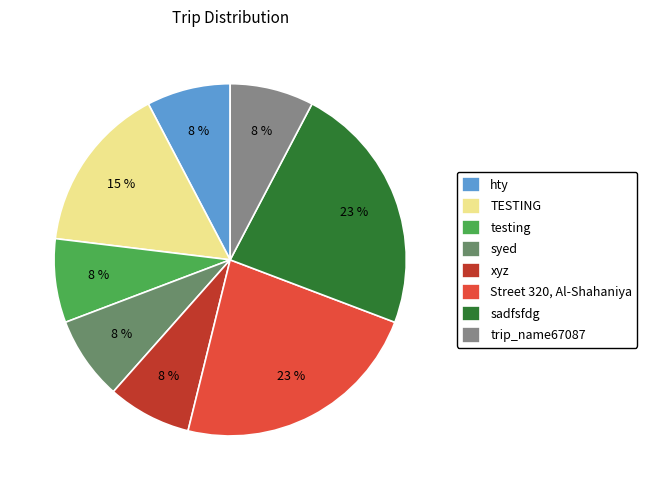

How many segments does this pie chart have?

8